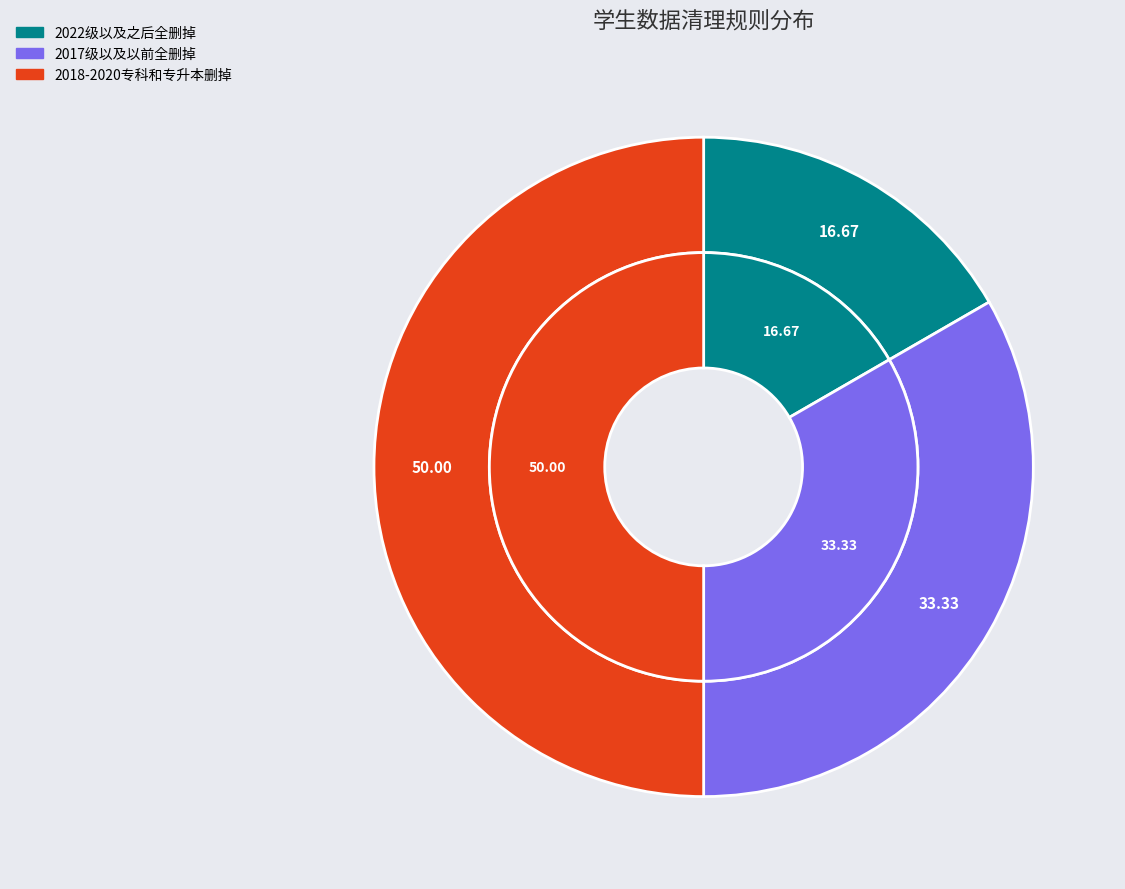

Between 2018-2020专科和专升本删掉 and 2022级以及之后全删掉, which is larger?

2018-2020专科和专升本删掉